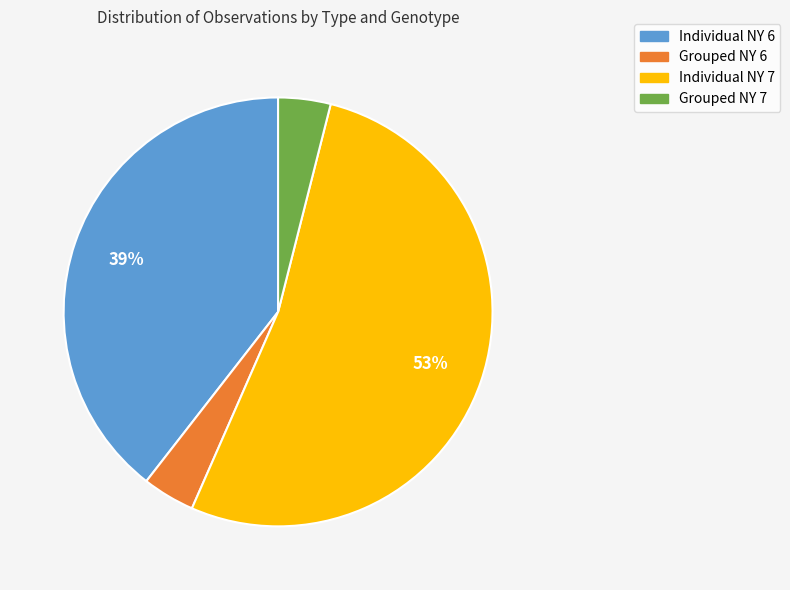

The Grouped NY 6 slice represents 18% of the pie. True or false?

False